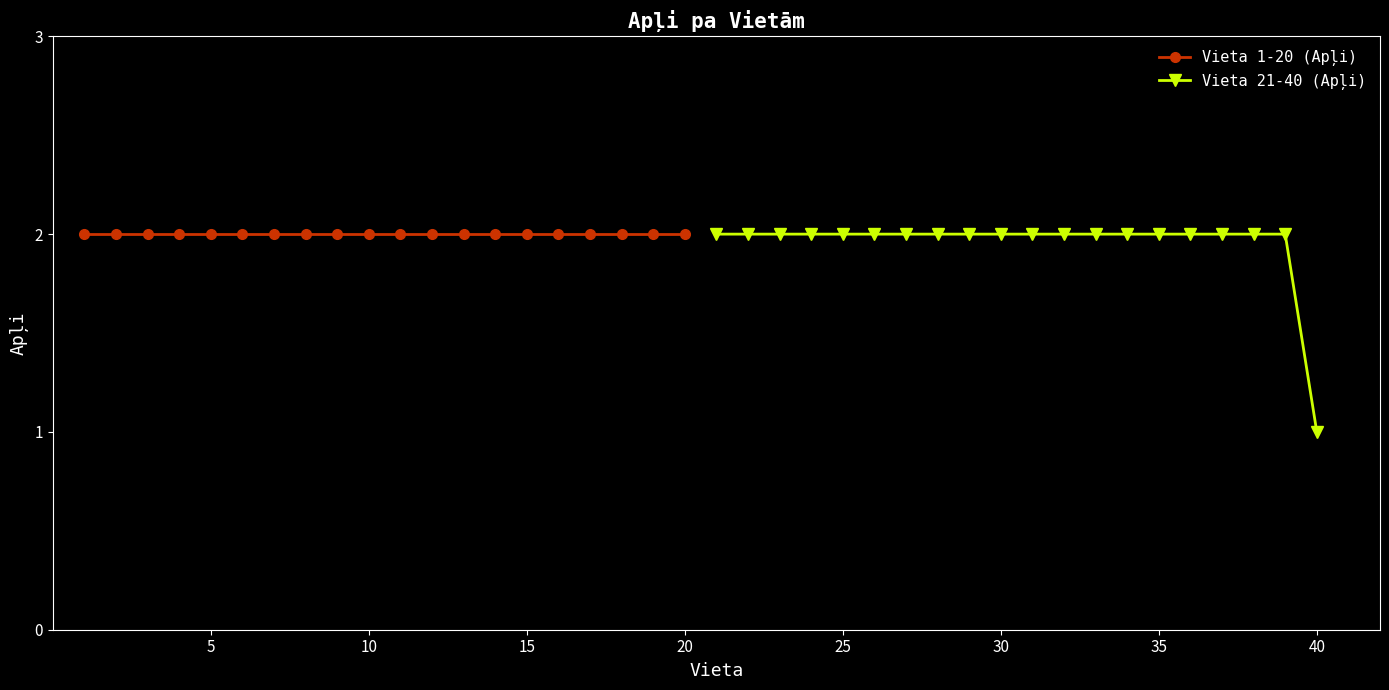

Which series has the largest total across all categories?

Vieta 1-20 (Apļi)